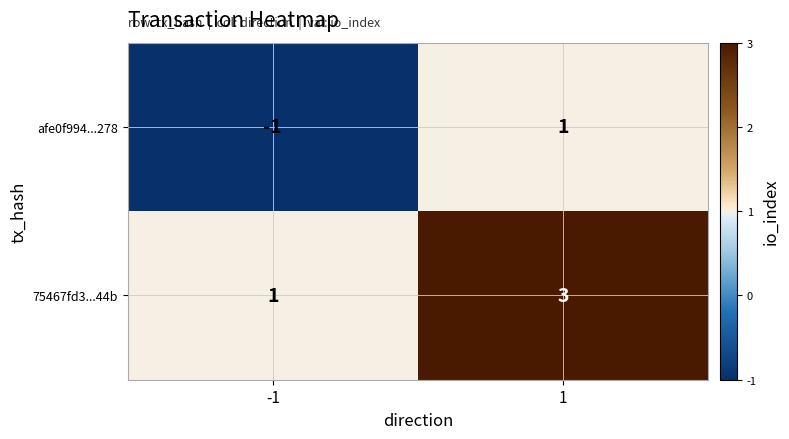

Reading left to right, what are all the values shown in this chart?

afe0f994...278: -1	1
75467fd3...44b: 1	3